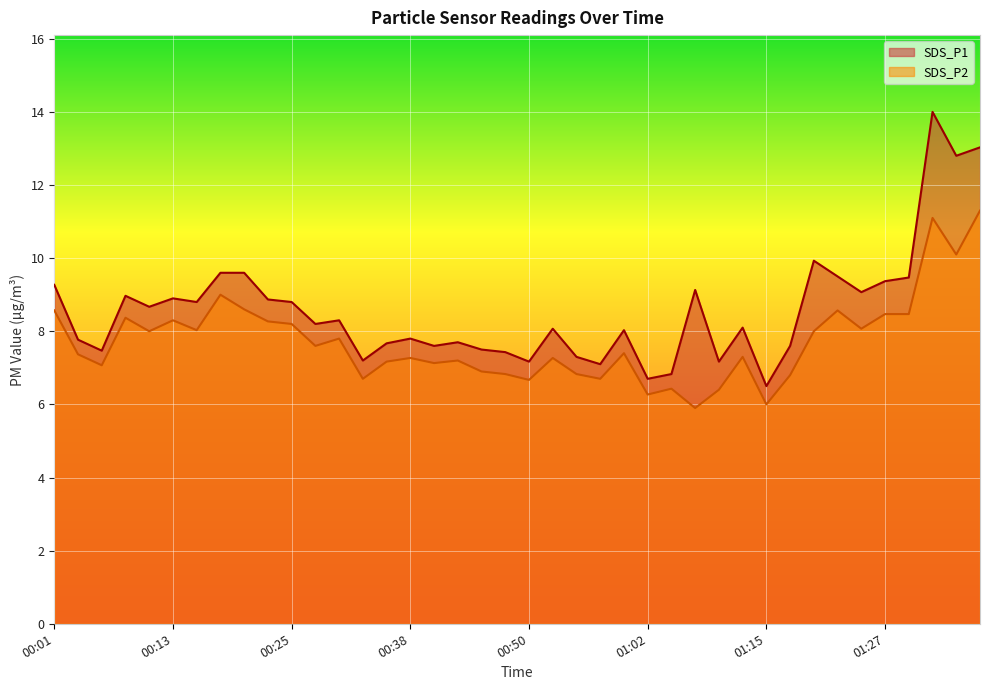

Is it true that SDS_P1 equals 5.4 at 00:01?

False